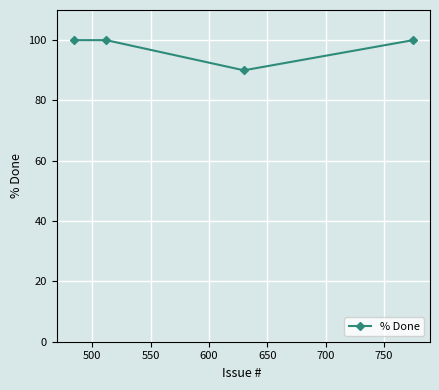

What is the smallest value displayed?

90